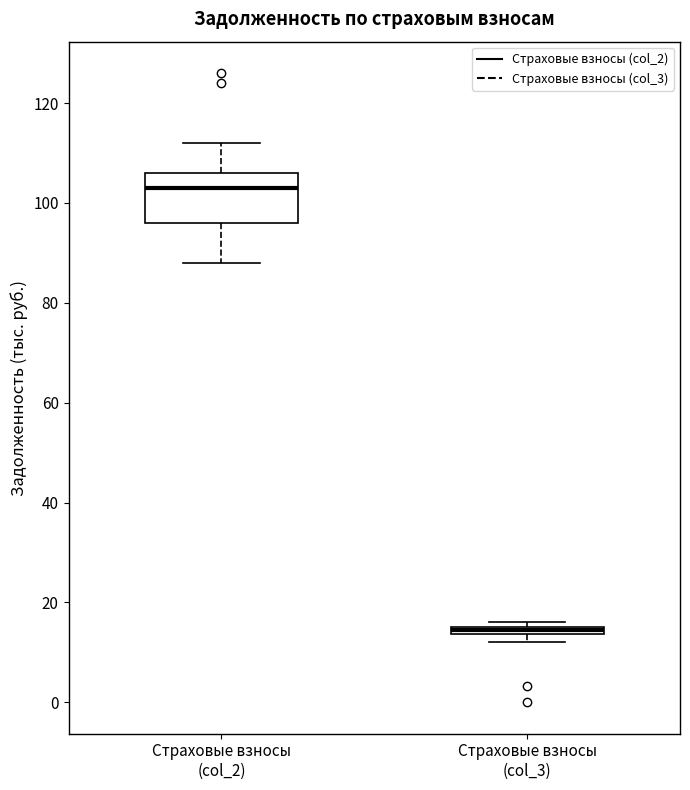

Where is the upper edge of the box for Страховые взносы (col_3) on the y-axis? The values are not printed on the chart, so give them approximately, as read against the axis.

16